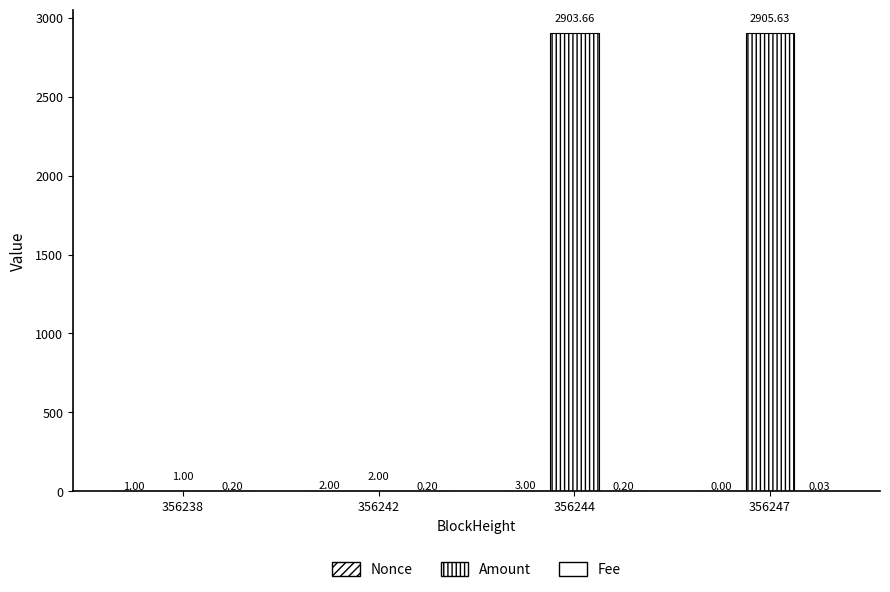

True or false: Amount has a value of 1.0 at 356238.

True